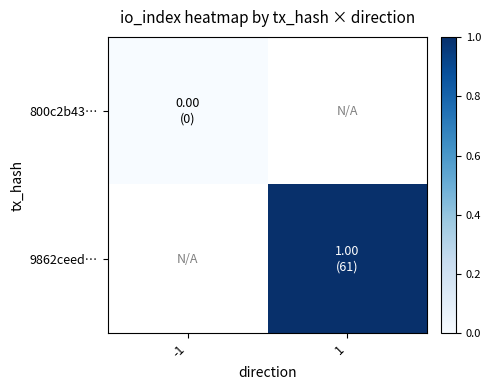

At how many categories does at least one series exceed 0?

1